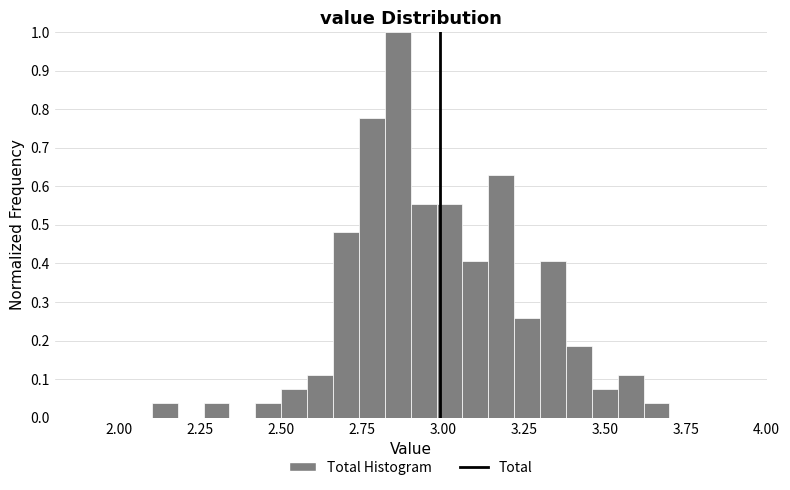

Read against the x-axis, roughly where is the centre of the tallest bar?

2.85